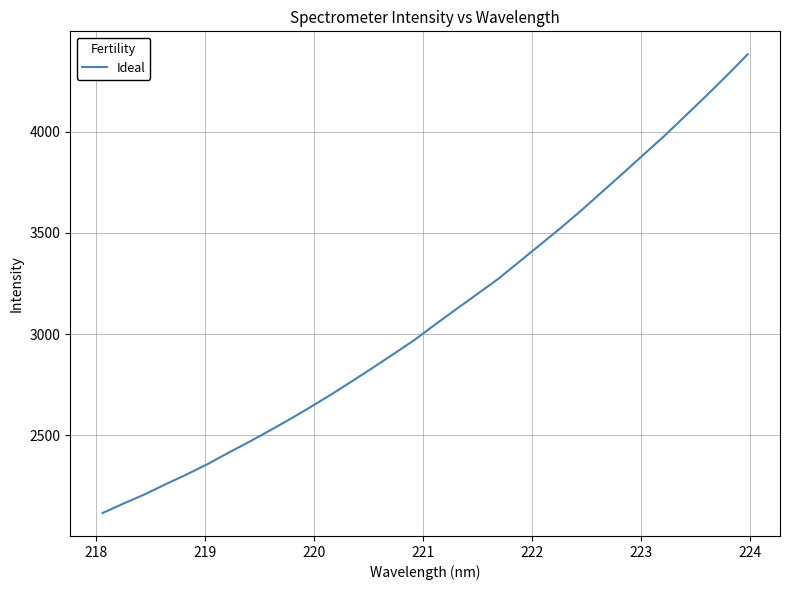

What is the difference between the maximum and minimum values?

2265.4